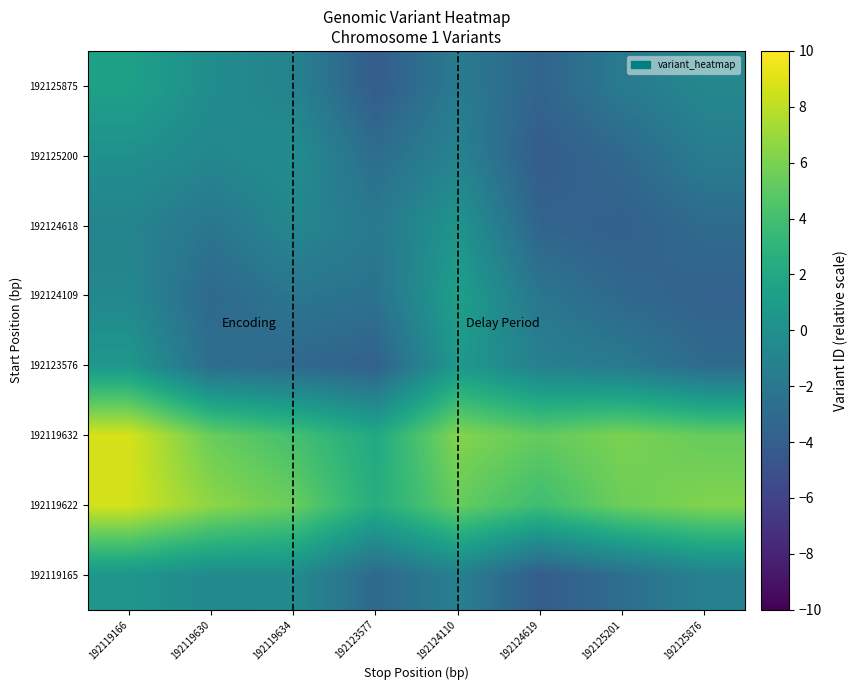

Which category has the highest value across all series?

192119166